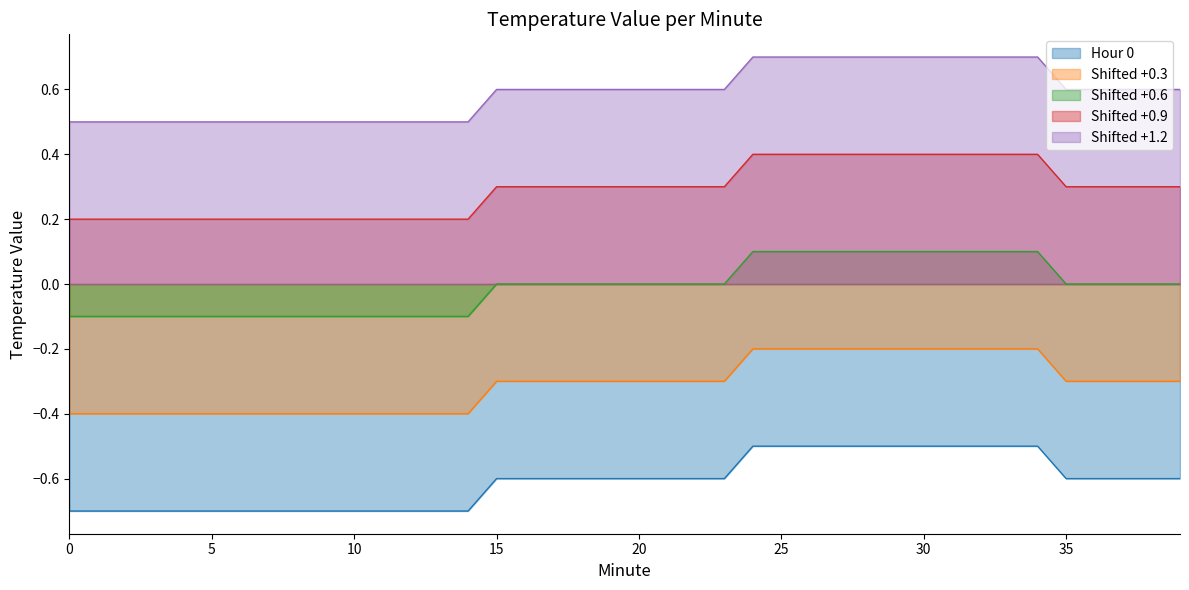

True or false: Shifted +1.2 has more than 0 interior local peaks.

False